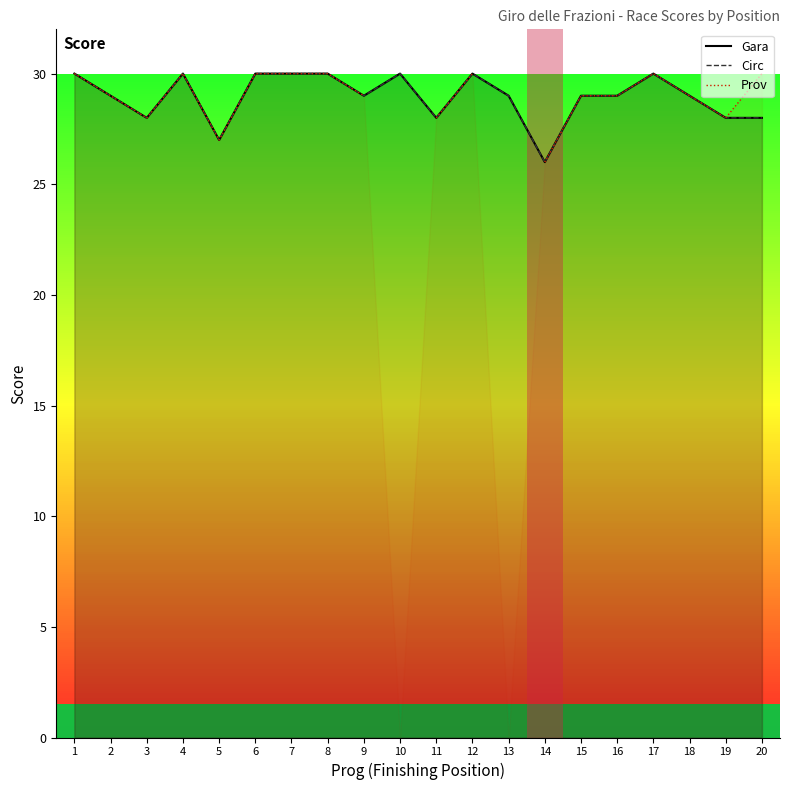

Which series has the widest spread of values?

Gara